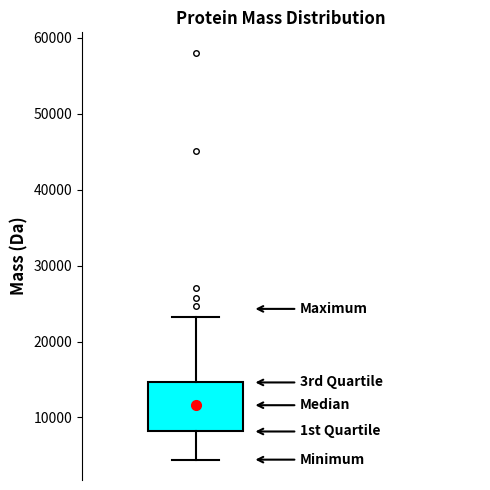

Where does the median line of the box sit on the y-axis? The values are not printed on the chart, so give them approximately, as read against the axis.

12000